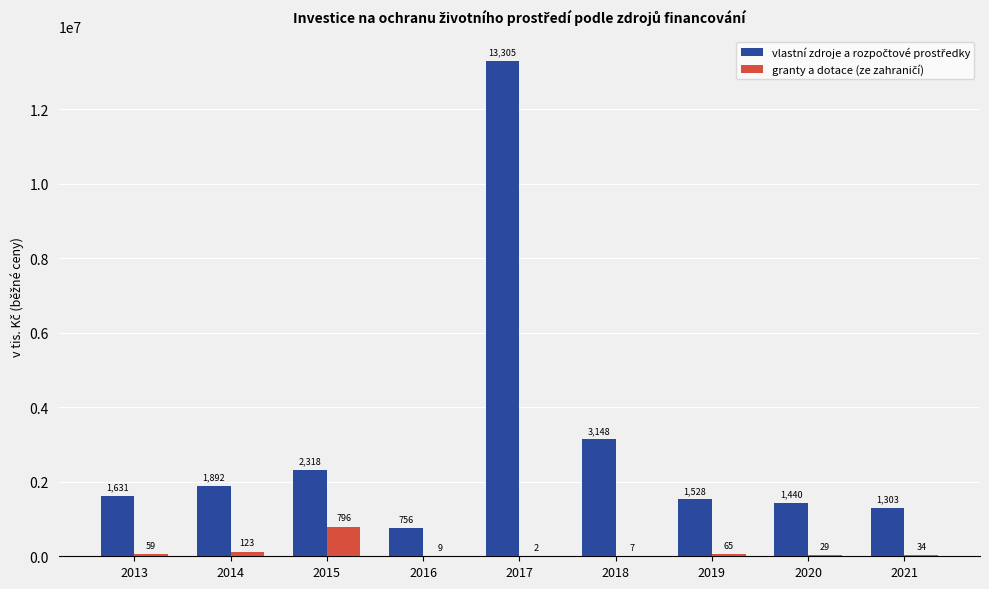

What is the value of the granty a dotace (ze zahraničí) bar at the 3rd from the left?

796751